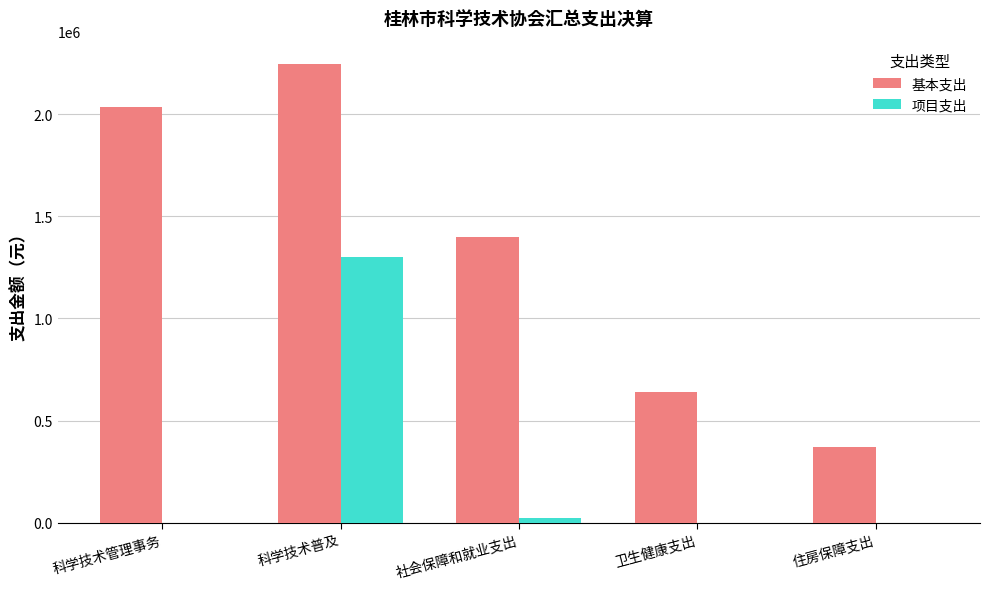

How many groups of bars are there?

5